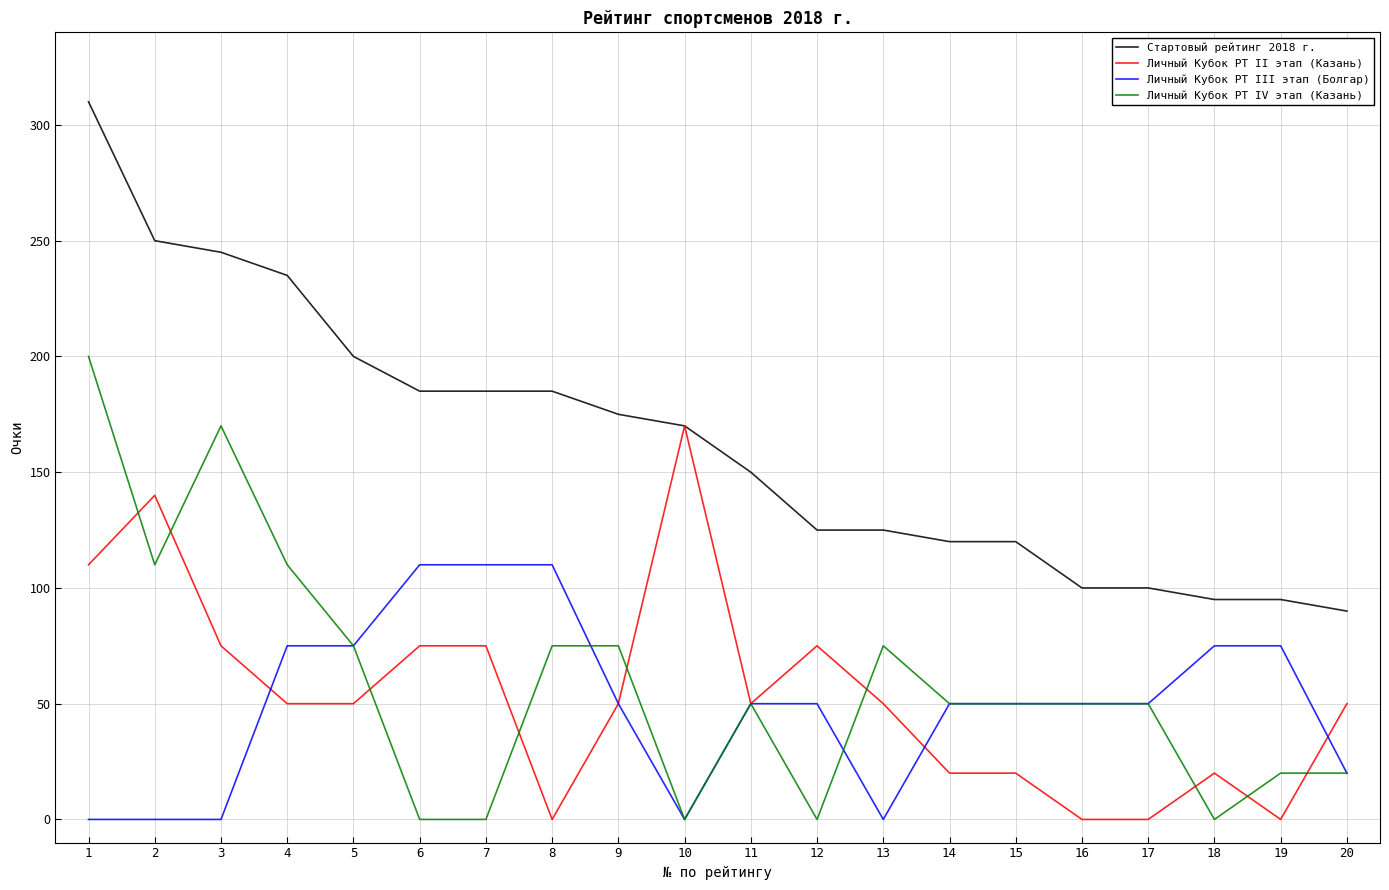

What is the sum of the Стартовый рейтинг 2018 г. values at 17 and 16?

200